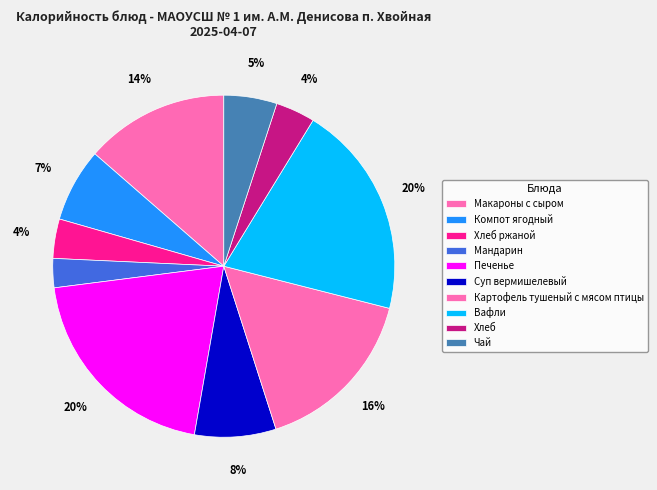

What percentage is the Мандарин slice, to the nearest percent?

3%